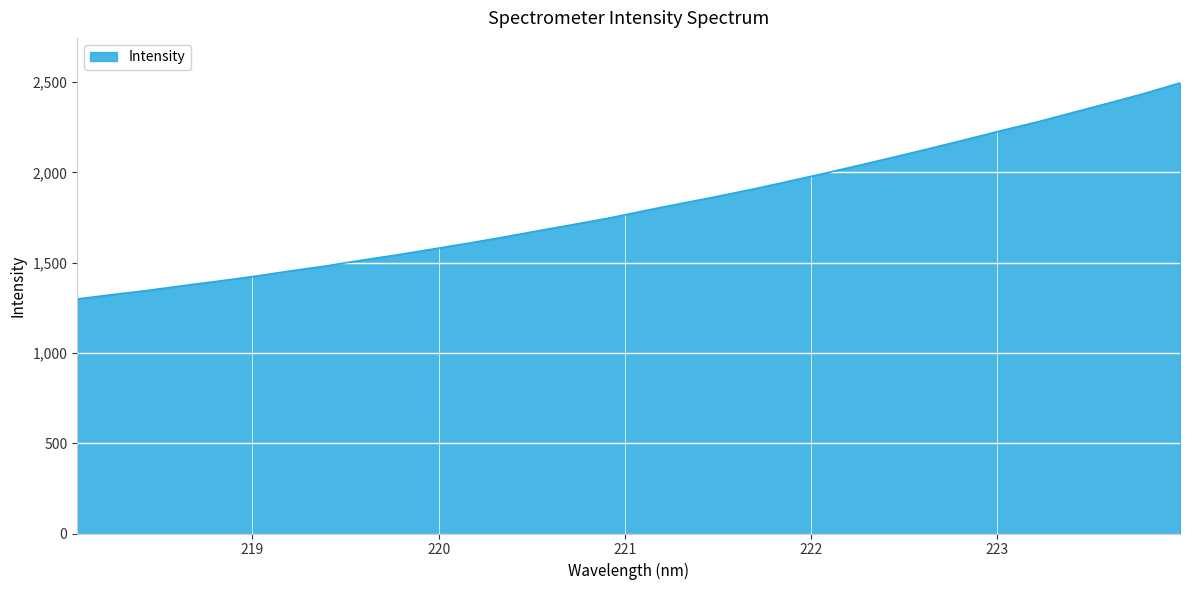

What is the difference between the maximum and minimum values?

1196.4